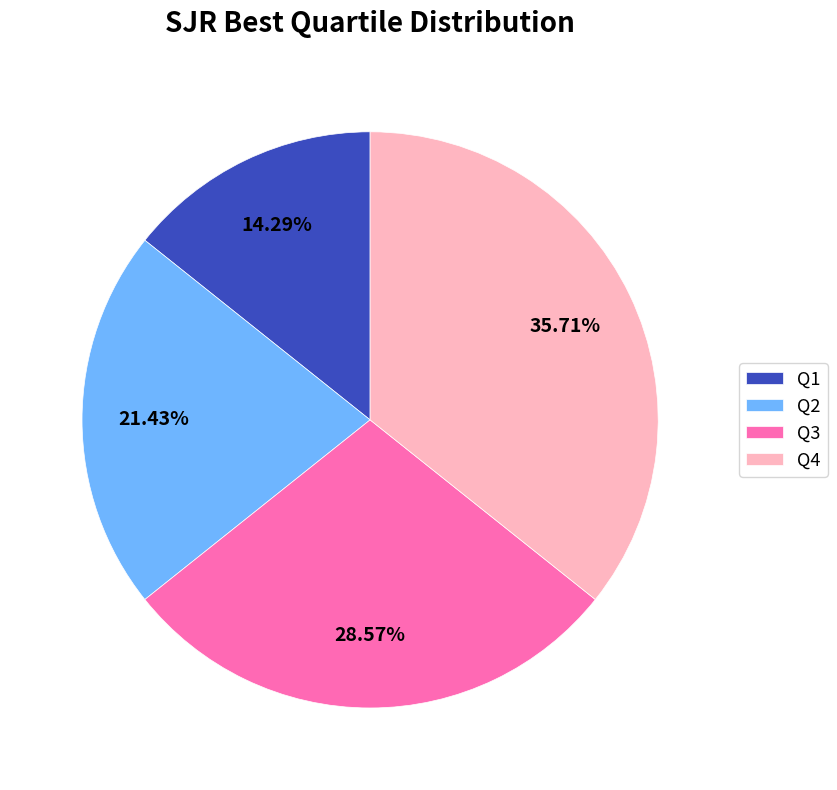

Which category has the biggest portion of the pie?

Q4